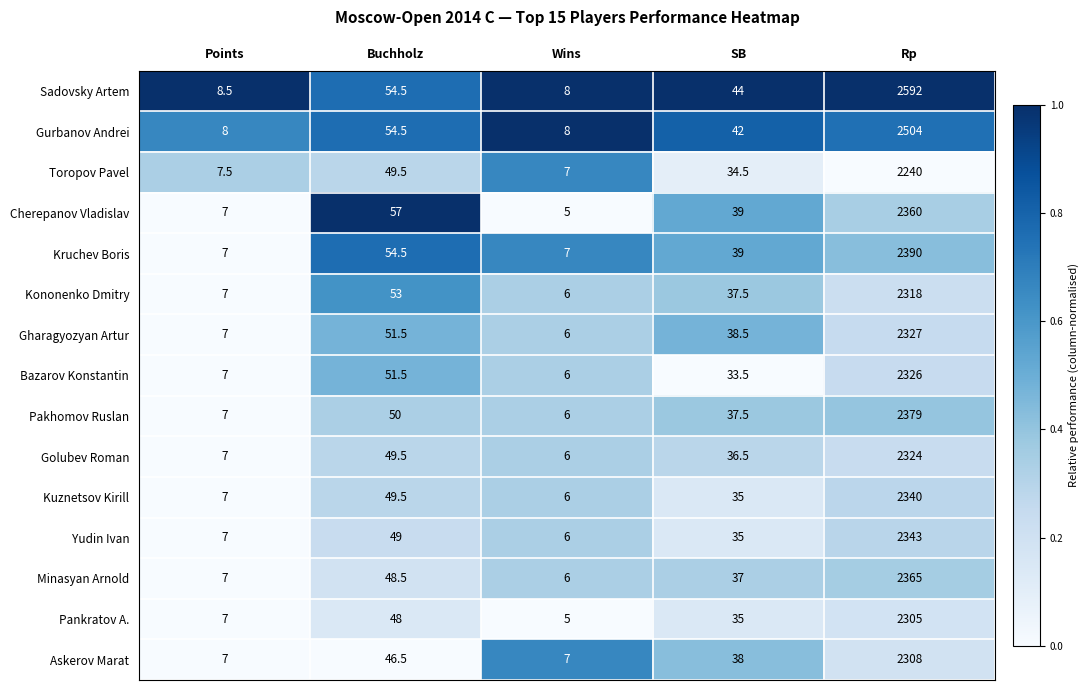

List the series in order of their peak value, highest first.

Sadovsky Artem, Gurbanov Andrei, Kruchev Boris, Pakhomov Ruslan, Minasyan Arnold, Cherepanov Vladislav, Yudin Ivan, Kuznetsov Kirill, Gharagyozyan Artur, Bazarov Konstantin, Golubev Roman, Kononenko Dmitry, Askerov Marat, Pankratov A., Toropov Pavel